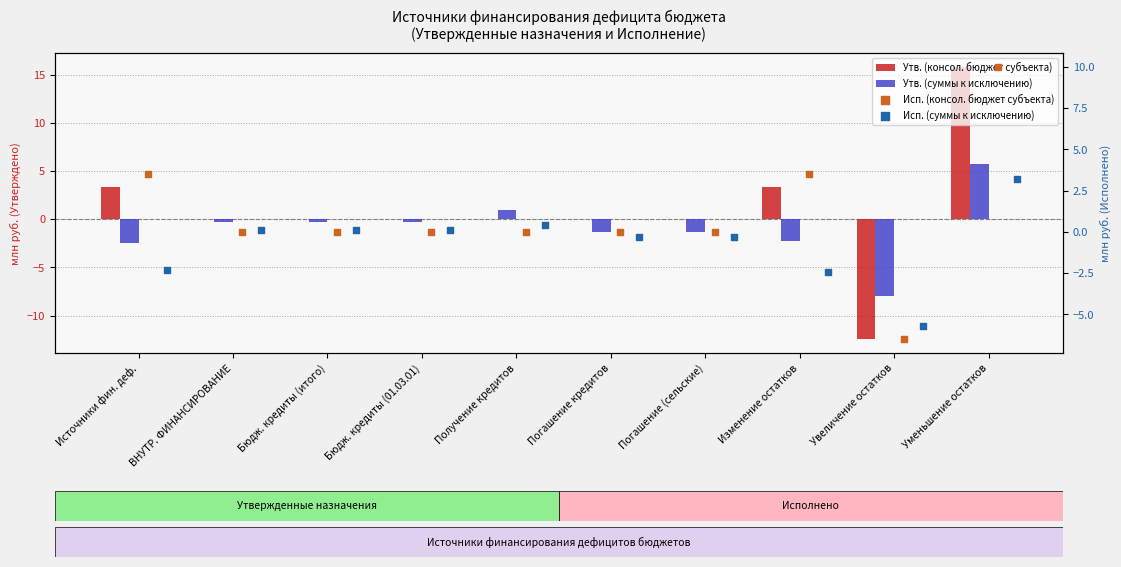

Which series has the largest Y range (max minus min)?

Утв. (консол. бюджет субъекта)